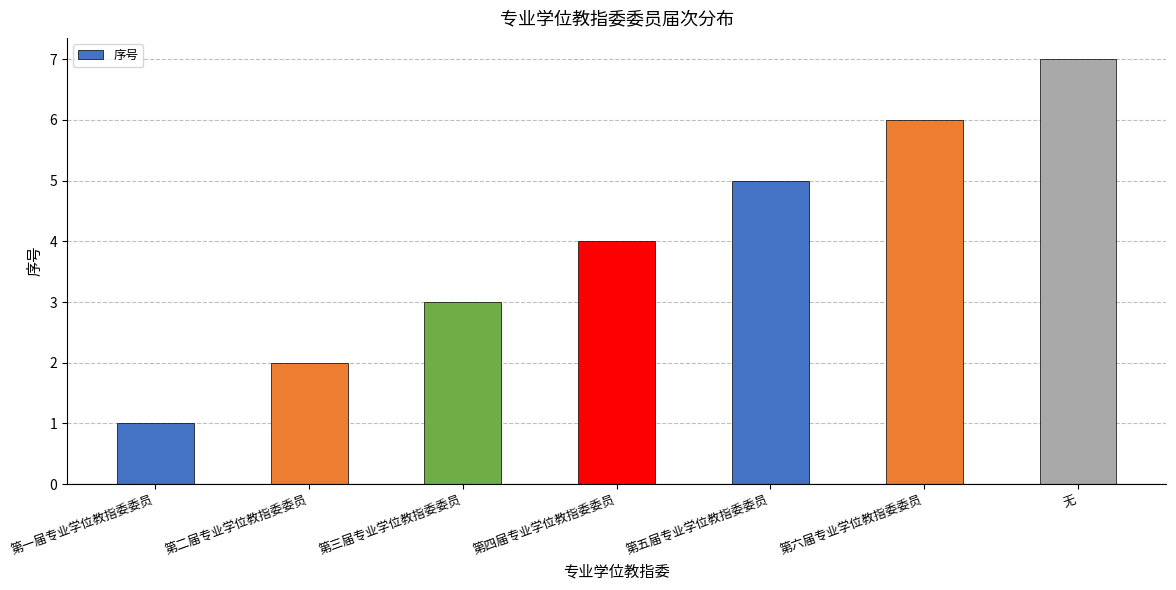

How many data points does each series have?

7